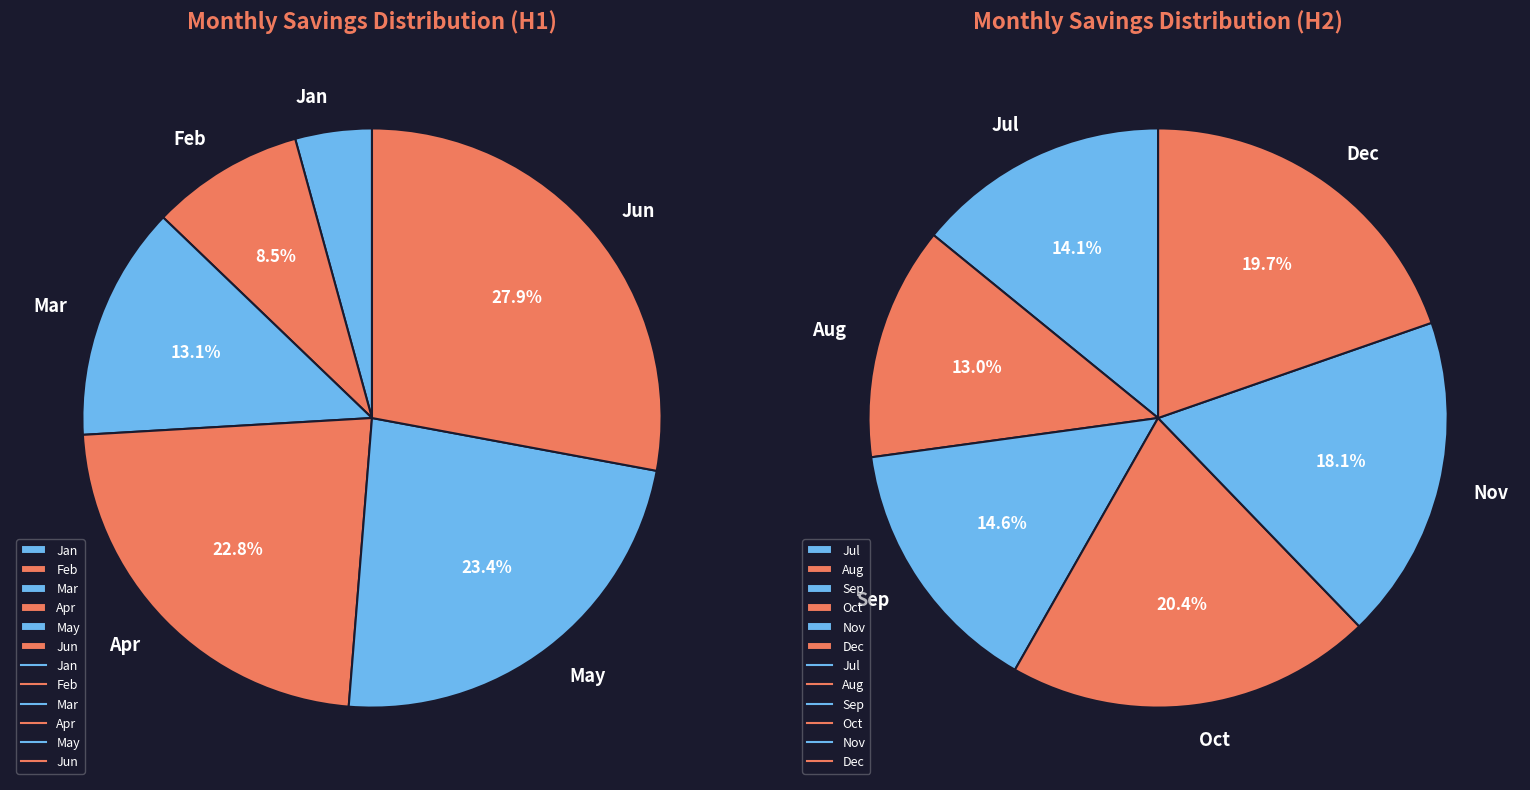

Is there a majority slice in this chart?

No